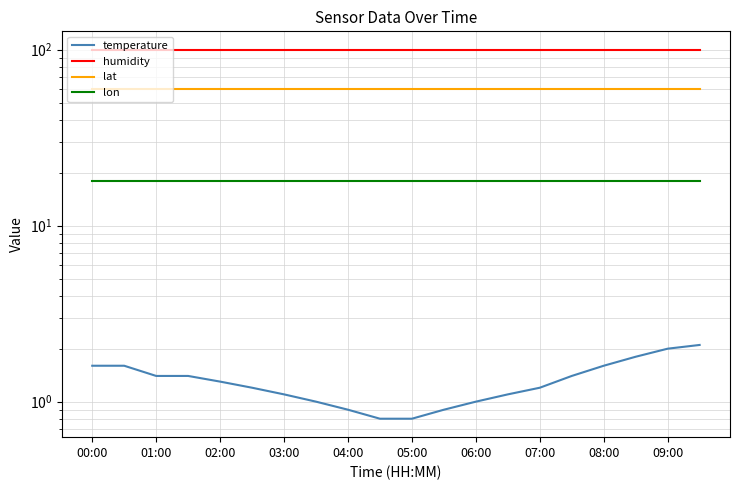

True or false: lon and humidity intersect in this chart.

False